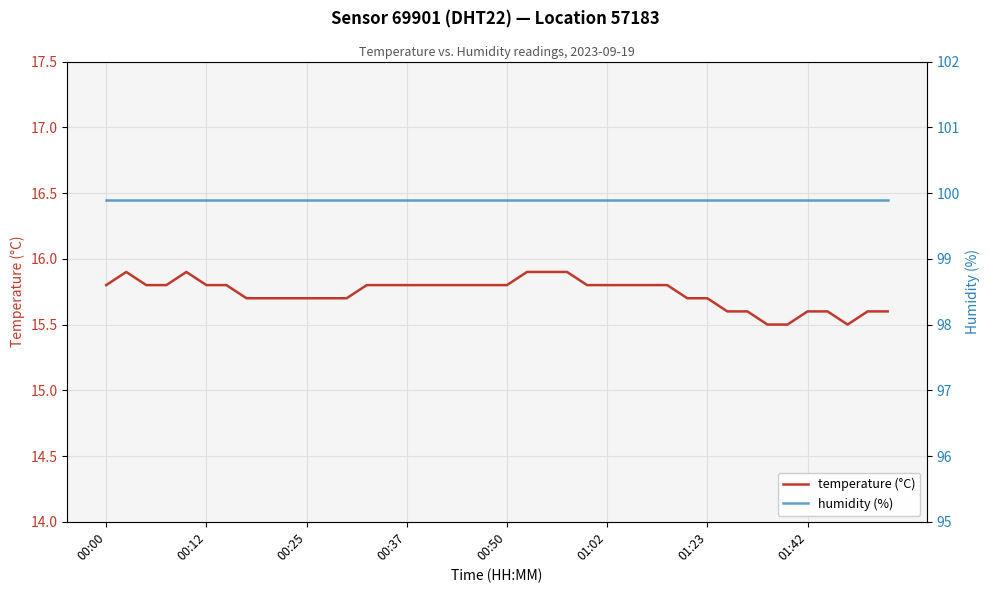

Which category has the lowest value across all series?

33